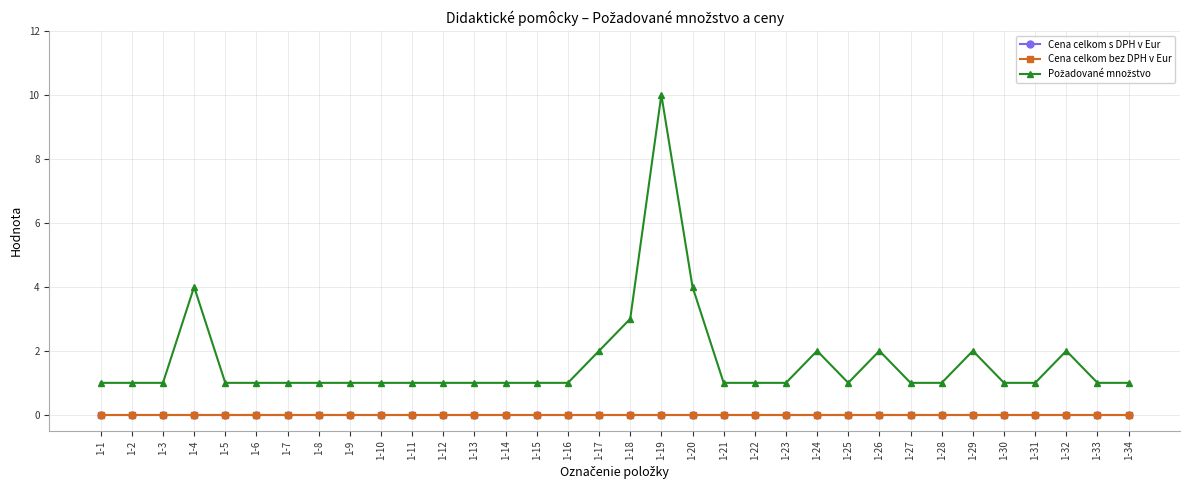

Does the chart have visible grid lines?

Yes